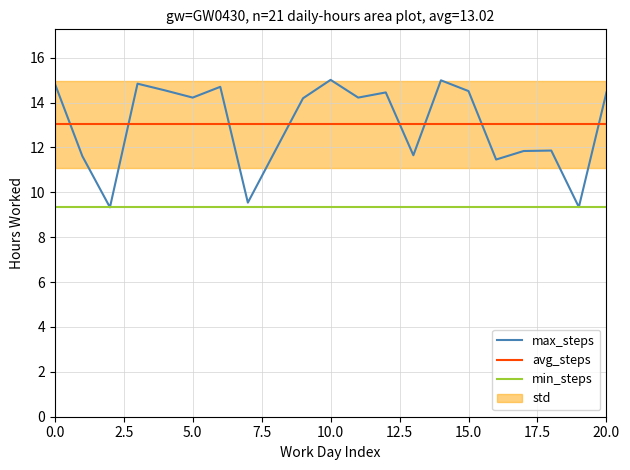

How many lines are shown in the chart?

3